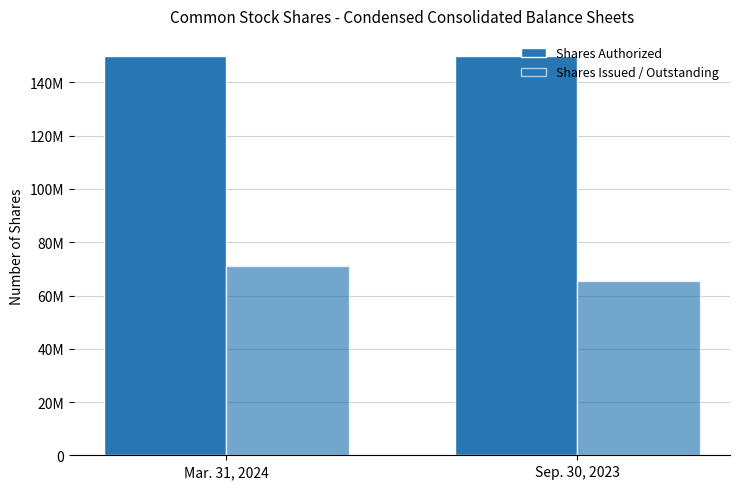

Does the chart contain any negative values?

No